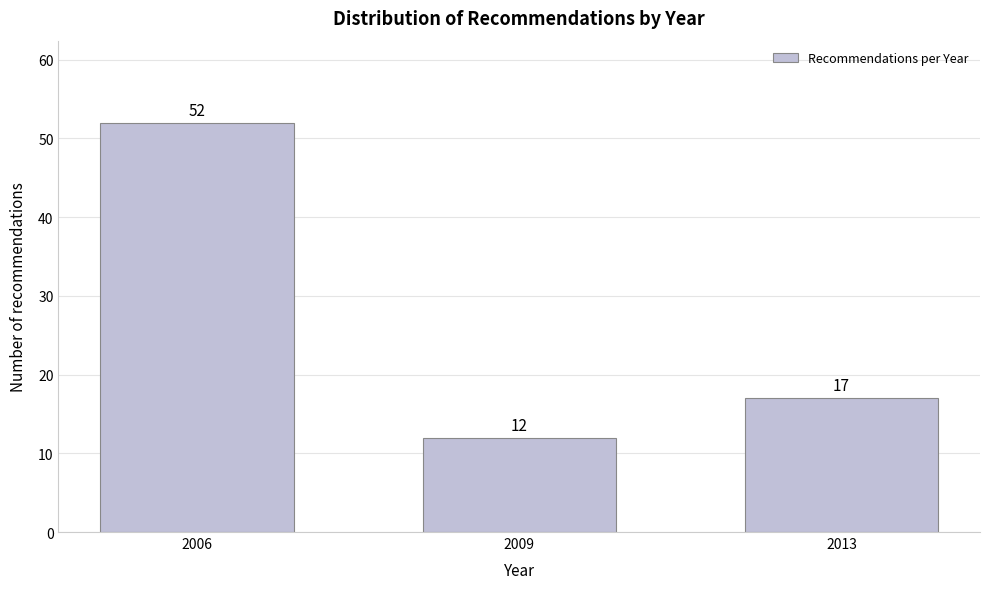

Reading left to right, what are all the values shown in this chart?

2006=52	2009=12	2013=17